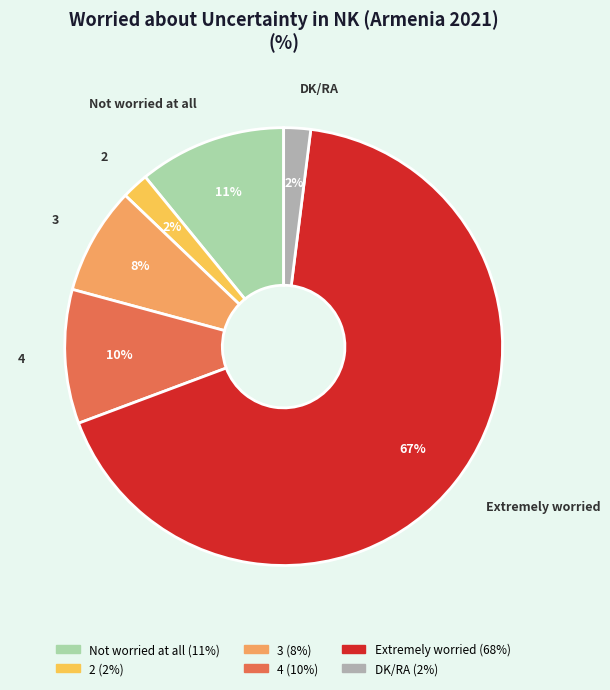

Which has a higher value, Extremely worried or 4?

Extremely worried